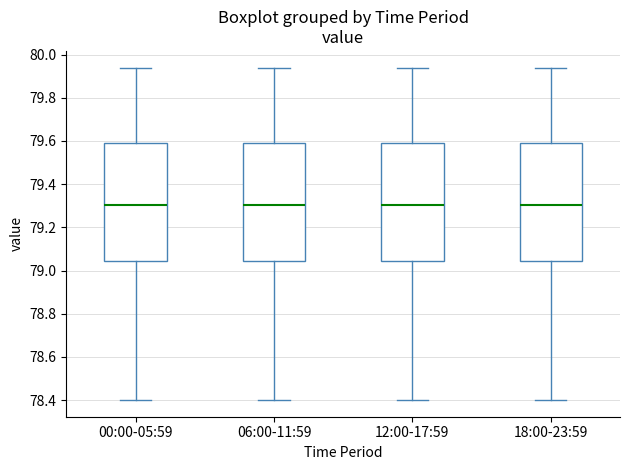

Reading left to right, read every box against the y-axis: the position of its median line, the range the box covers, and the ends of its whiskers. The values are not printed on the chart, so give them approximately, as read against the axis.

00:00-05:59: median 79.30, box 79.04 to 79.60, whiskers 78.40 to 79.94
06:00-11:59: median 79.30, box 79.04 to 79.60, whiskers 78.40 to 79.94
12:00-17:59: median 79.30, box 79.04 to 79.60, whiskers 78.40 to 79.94
18:00-23:59: median 79.30, box 79.04 to 79.60, whiskers 78.40 to 79.94